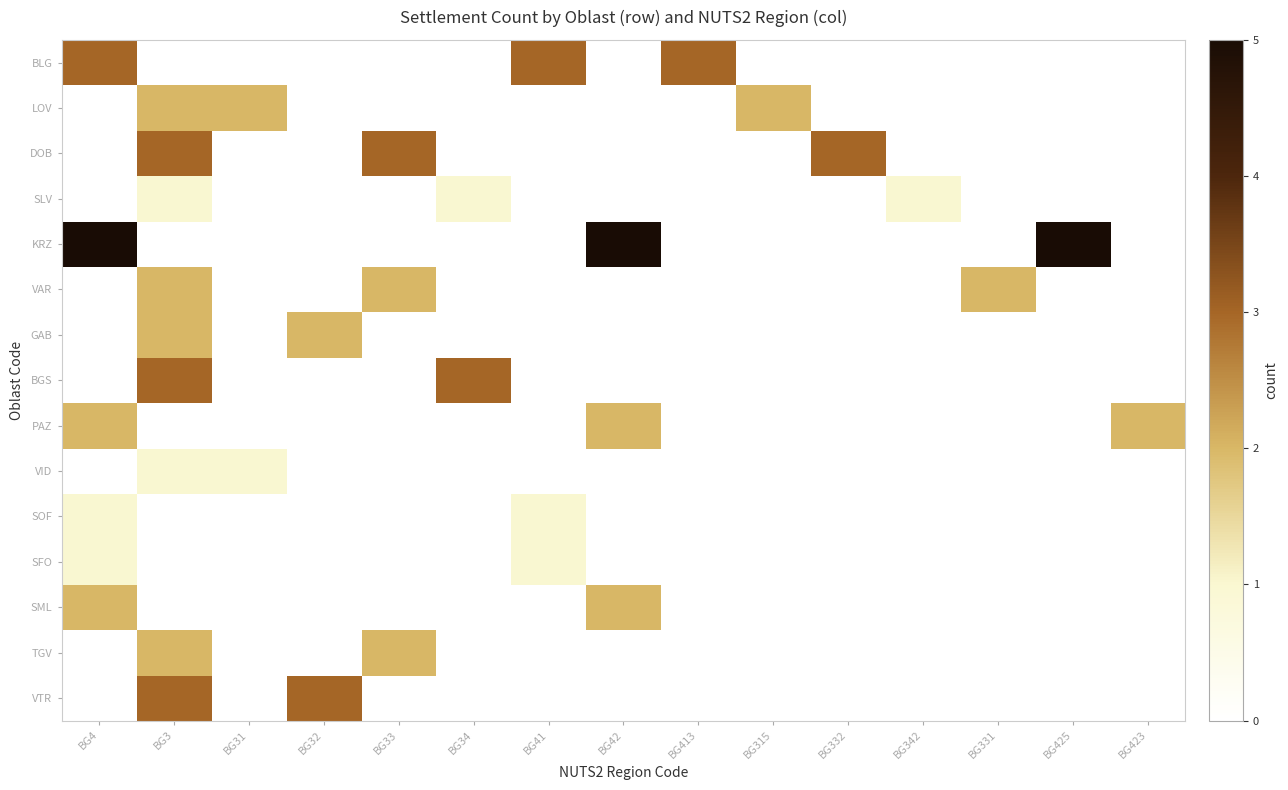

What is the smallest value displayed?

1.0